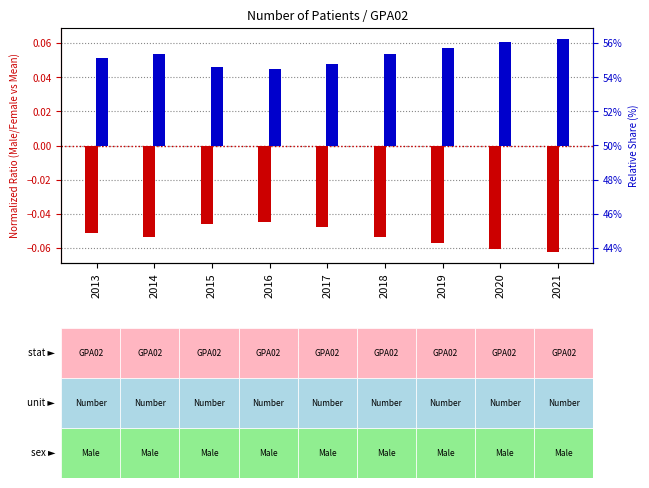

Reading right to left, extract all data points from this chart.

Male: -0.1	-0.1	-0.1	-0.1	-0.0	-0.0	-0.0	-0.1	-0.1
Female: 0.1	0.1	0.1	0.1	0.0	0.0	0.0	0.1	0.1